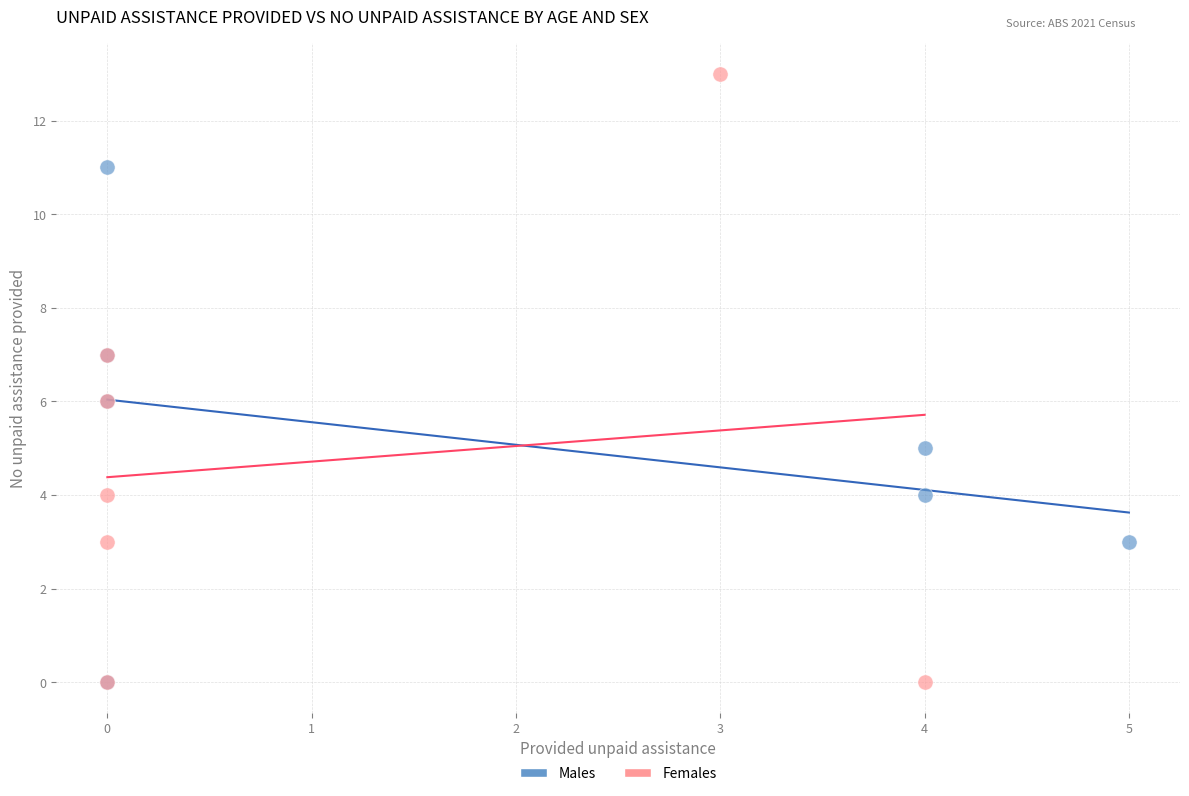

Which series has the widest spread of Y values?

Females